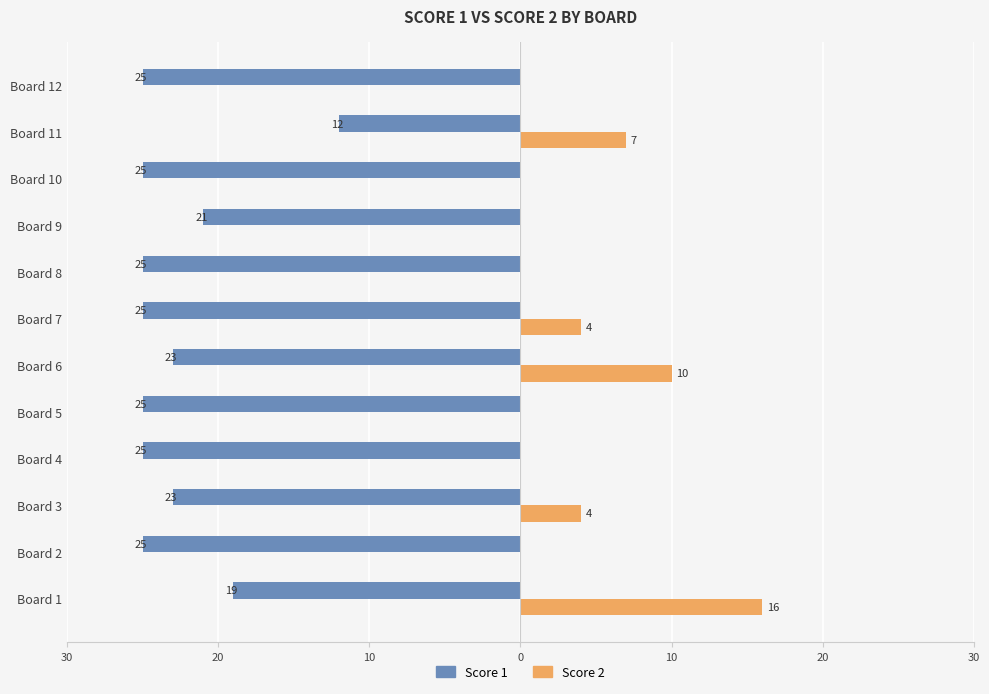

What are all the series names shown in the legend?

Score 1, Score 2